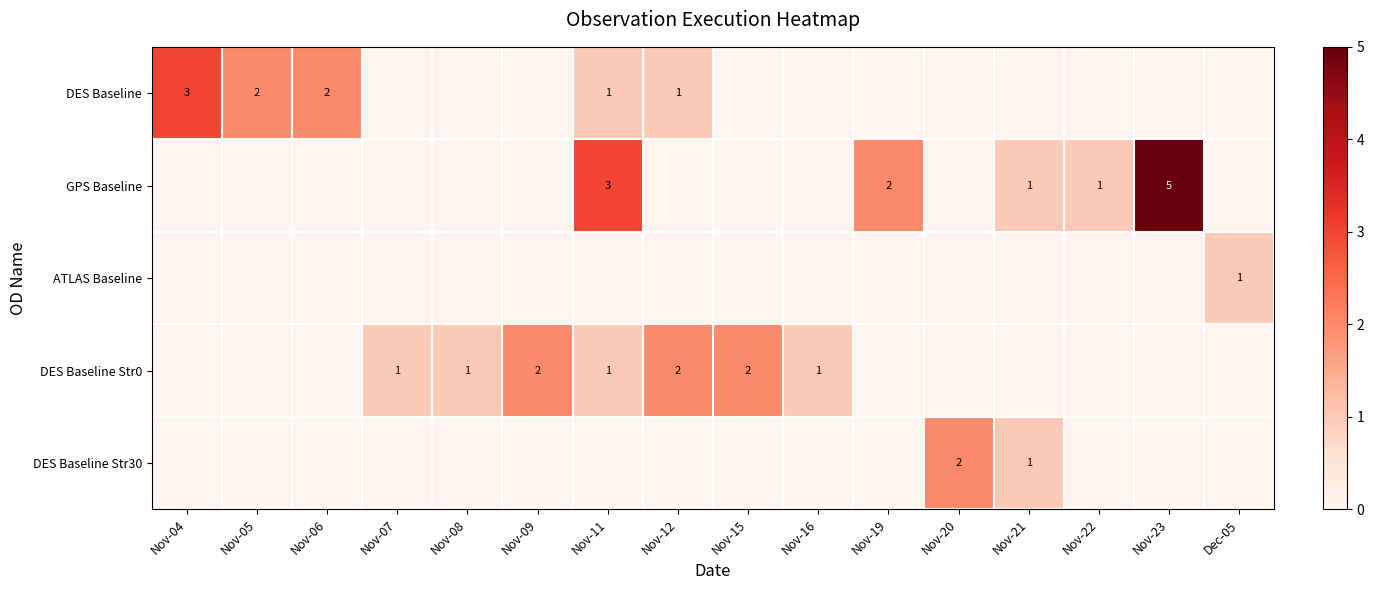

The value of DES Baseline at Nov-05 is 1. True or false?

False